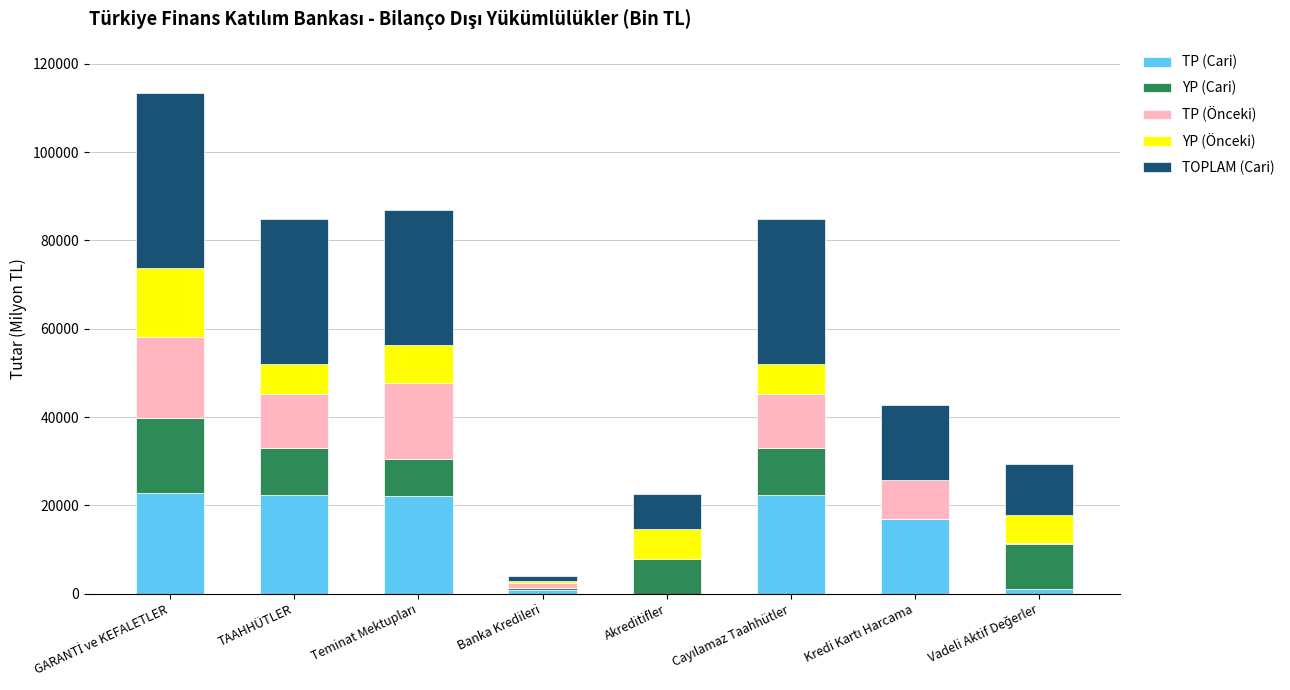

The value of TP (Cari) at TAAHHÜTLER is 22321.6. True or false?

True